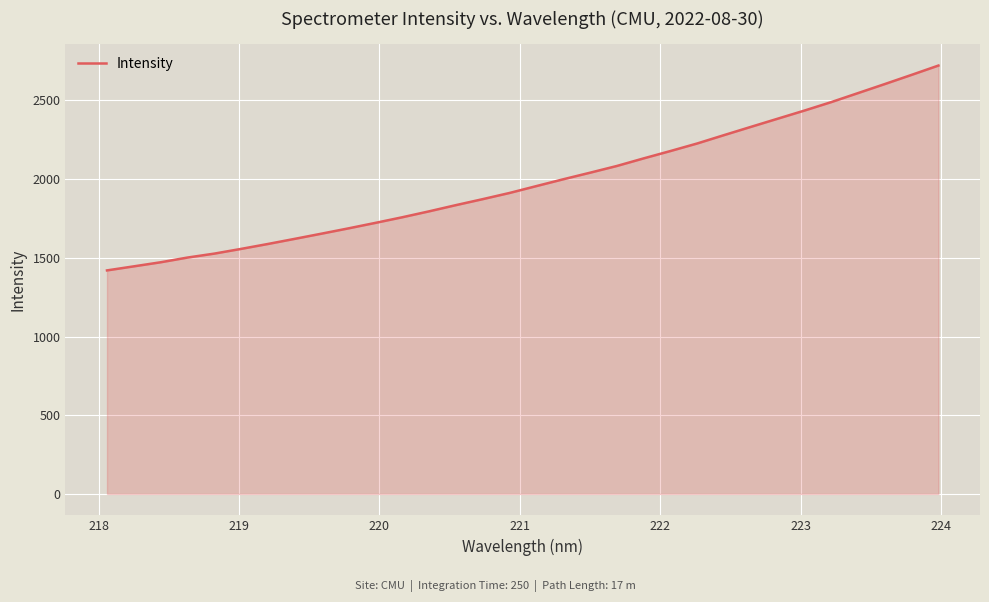

What is the maximum value shown in the chart?

2720.9